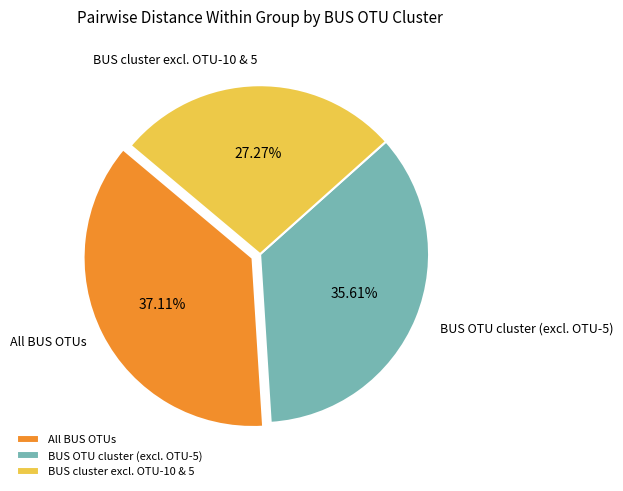

What percentage is the BUS cluster excl. OTU-10 & 5 slice, to the nearest percent?

27%